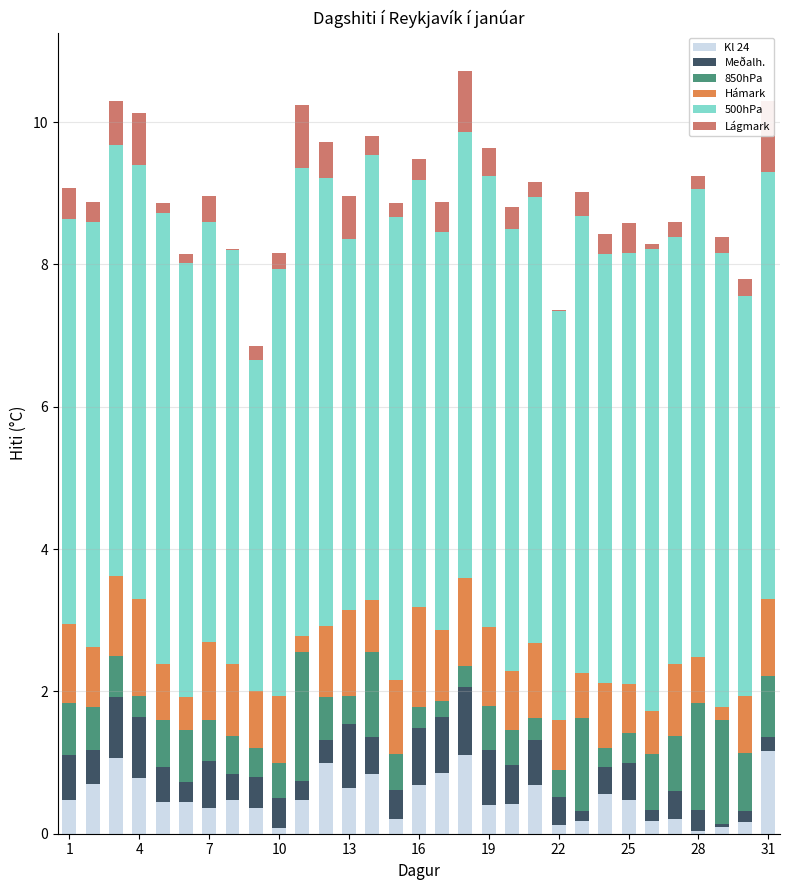

What is the spread (max minus min) of values at 25?

5.6